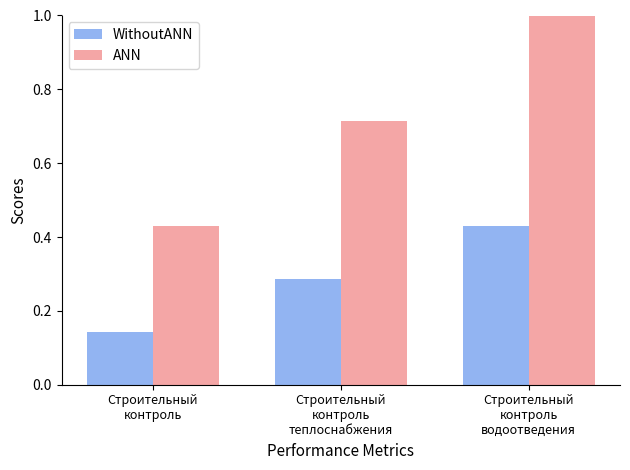

What is the sum of all ANN values?

2.1